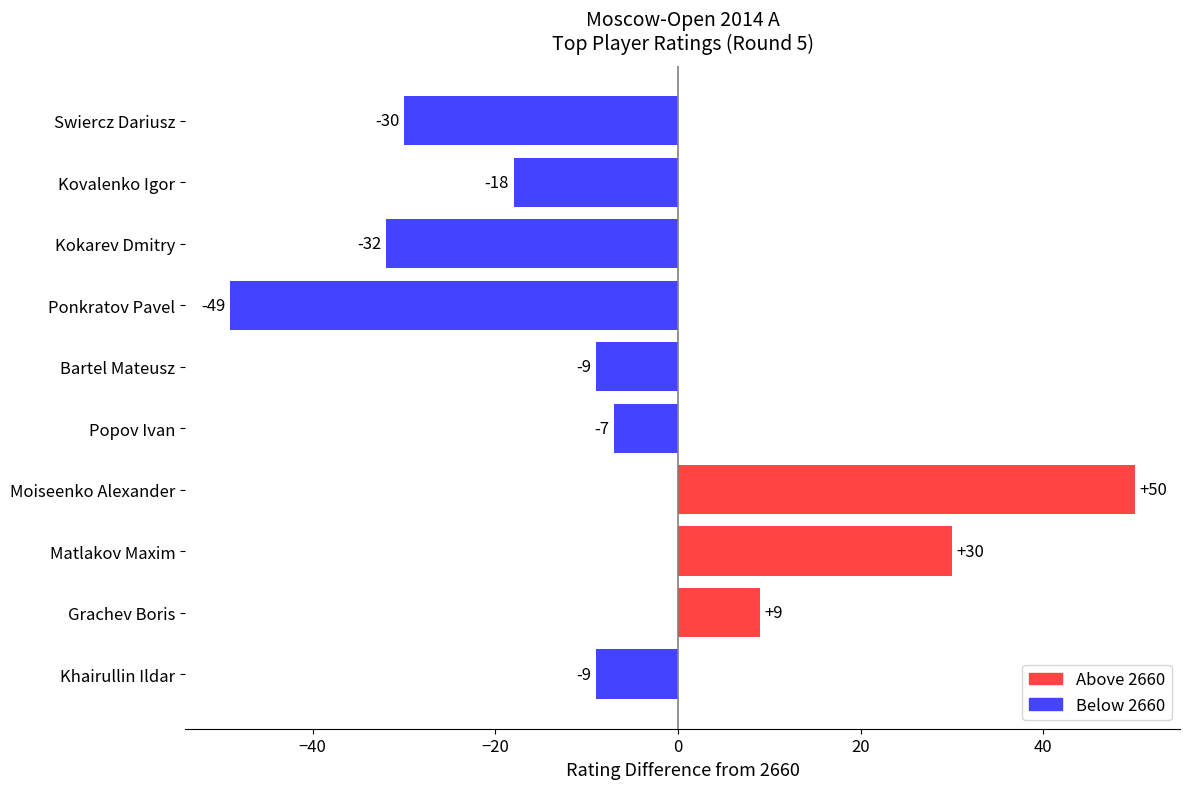

Where is the data nearest to the value 0?

Popov Ivan